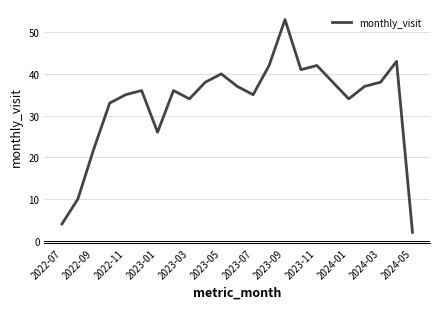

What is the maximum value shown in the chart?

53